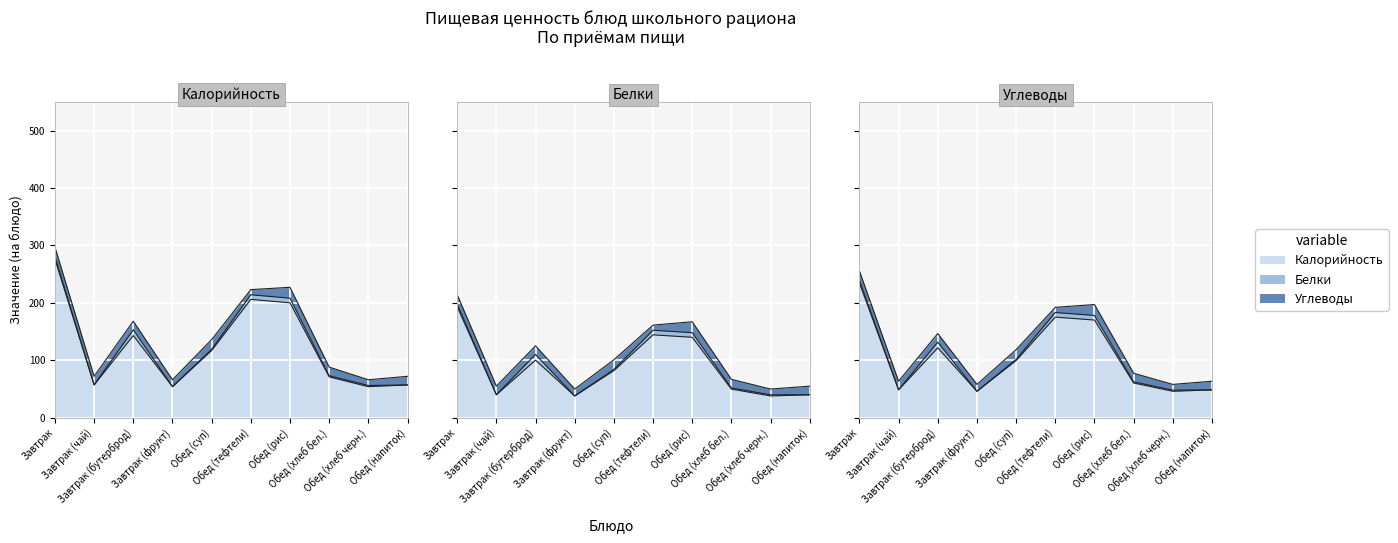

Reading right to left, extract all data points from this chart.

Калорийность: Обед (напиток)=57	Обед (хлеб черн.)=54	Обед (хлеб бел.)=71	Обед (рис)=200	Обед (тефтели)=206	Обед (суп)=117	Завтрак (фрукт)=54	Завтрак (бутерброд)=143	Завтрак (чай)=57	Завтрак=276
Белки: Обед (напиток)=0	Обед (хлеб черн.)=2	Обед (хлеб бел.)=2	Обед (рис)=8	Обед (тефтели)=8	Обед (суп)=2	Завтрак (фрукт)=0	Завтрак (бутерброд)=10	Завтрак (чай)=0	Завтрак=5
Углеводы: Обед (напиток)=15	Обед (хлеб черн.)=10	Обед (хлеб бел.)=15	Обед (рис)=19	Обед (тефтели)=9	Обед (суп)=17	Завтрак (фрукт)=12	Завтрак (бутерброд)=15	Завтрак (чай)=15	Завтрак=16